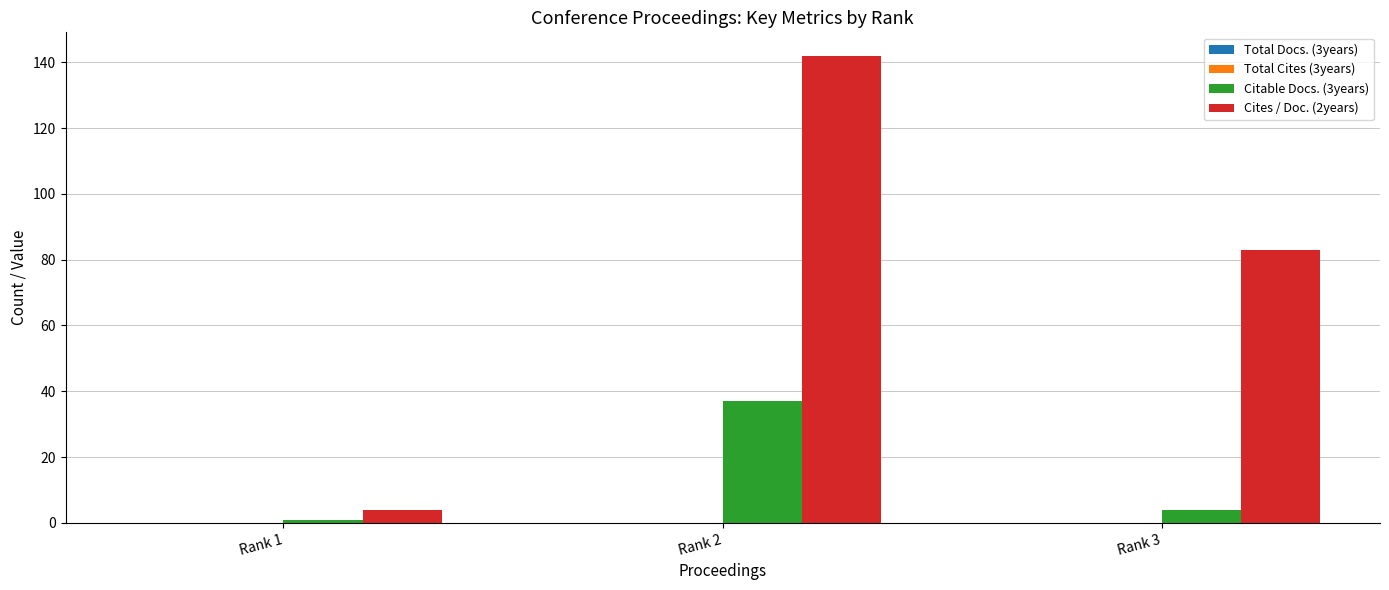

At Rank 1, list the series in order from largest to smallest.

Cites / Doc. (2years), Citable Docs. (3years)